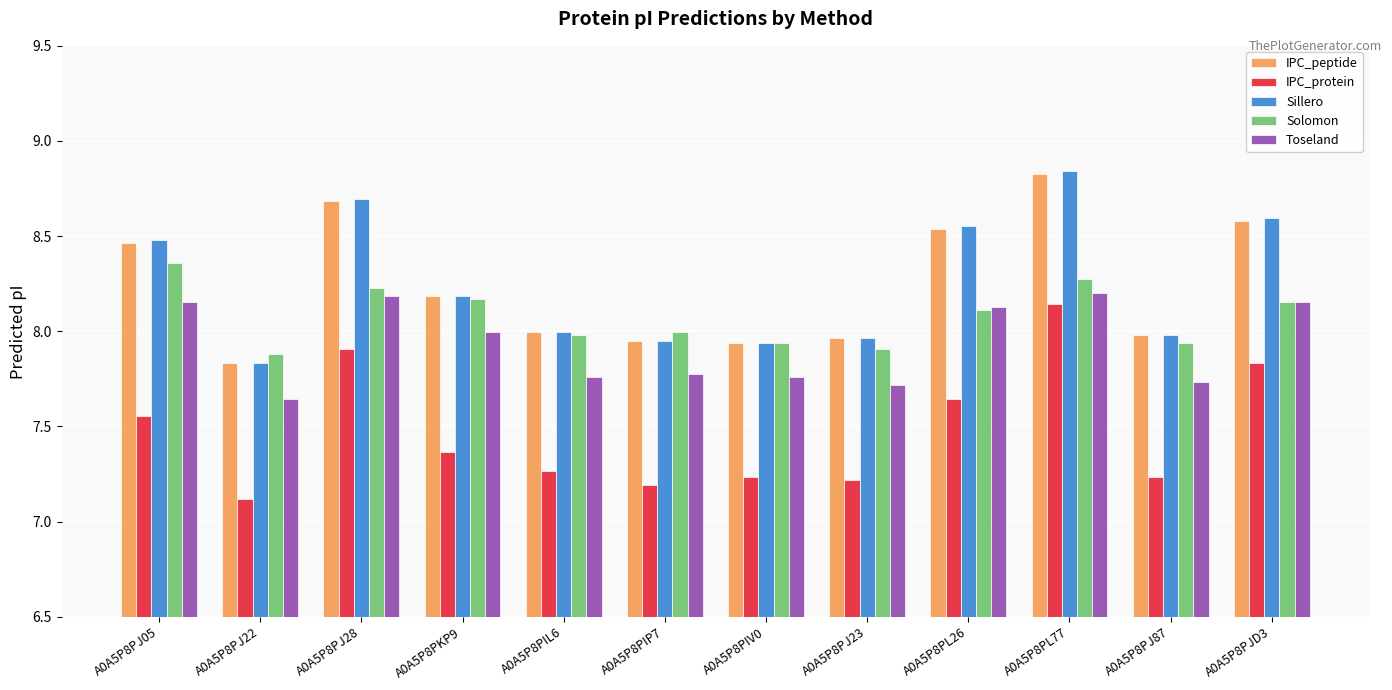

Which label corresponds to the largest value in the chart?

A0A5P8PL77